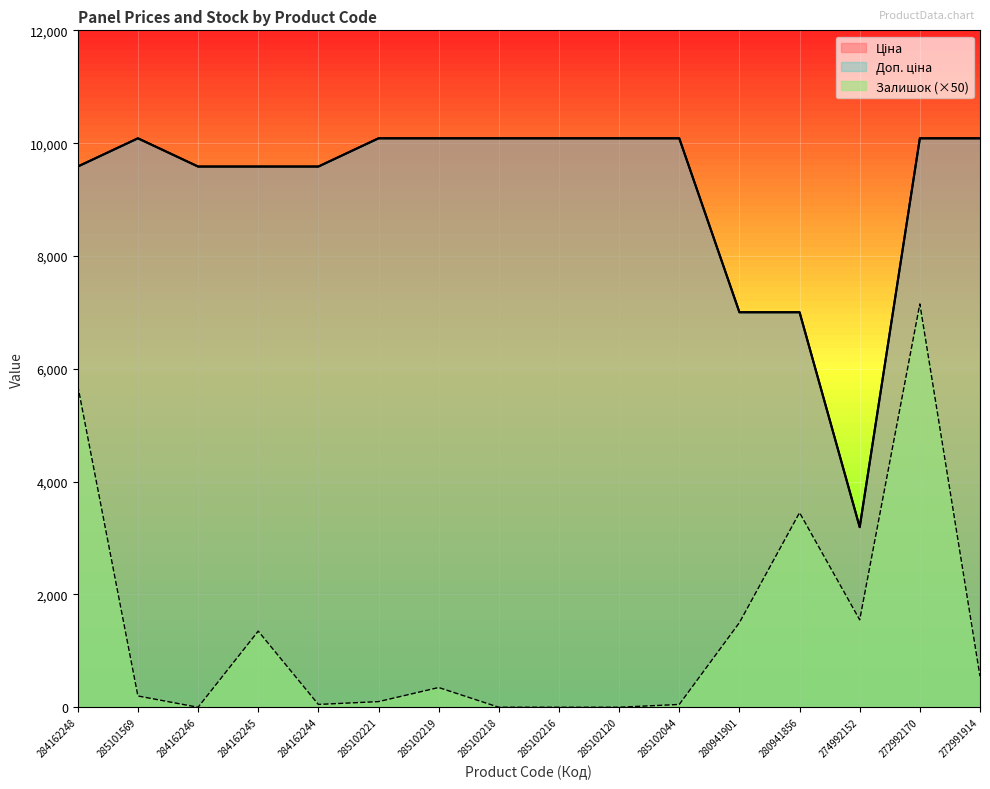

Rank the series by their maximum value, from lowest to highest.

Залишок, Ціна, Доп. ціна